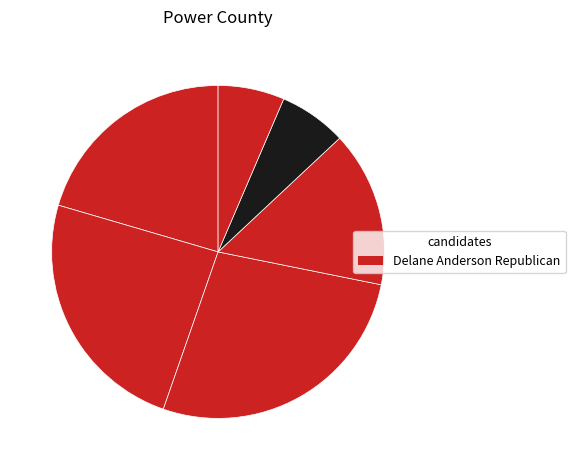

How many slices are in this pie chart?

6